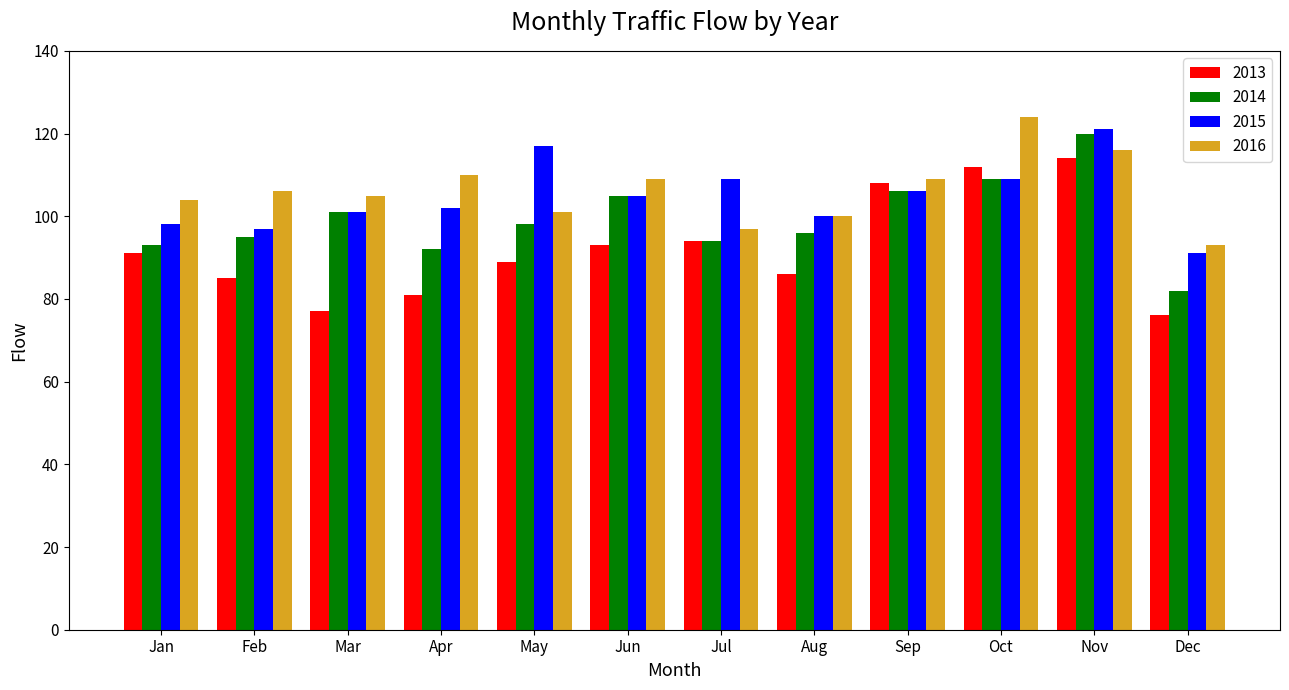

What is the smallest value displayed?

76